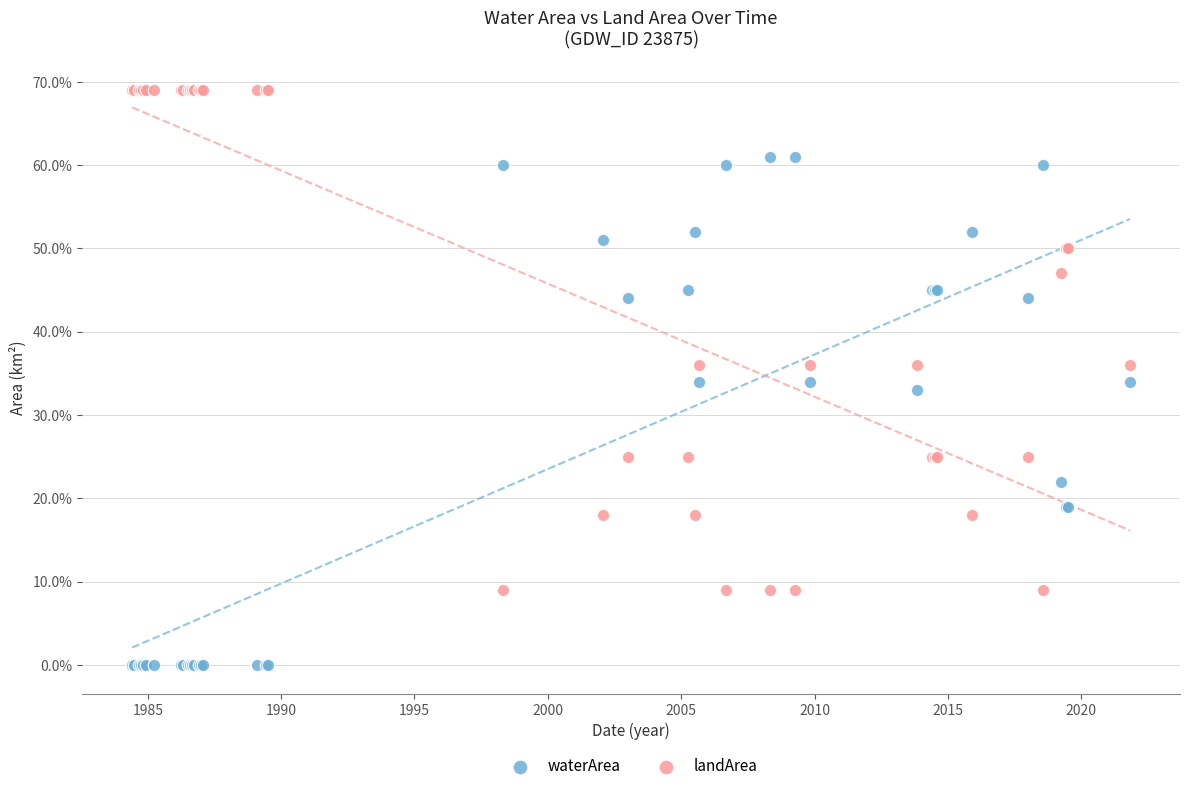

Which series has the widest spread of Y values?

waterArea